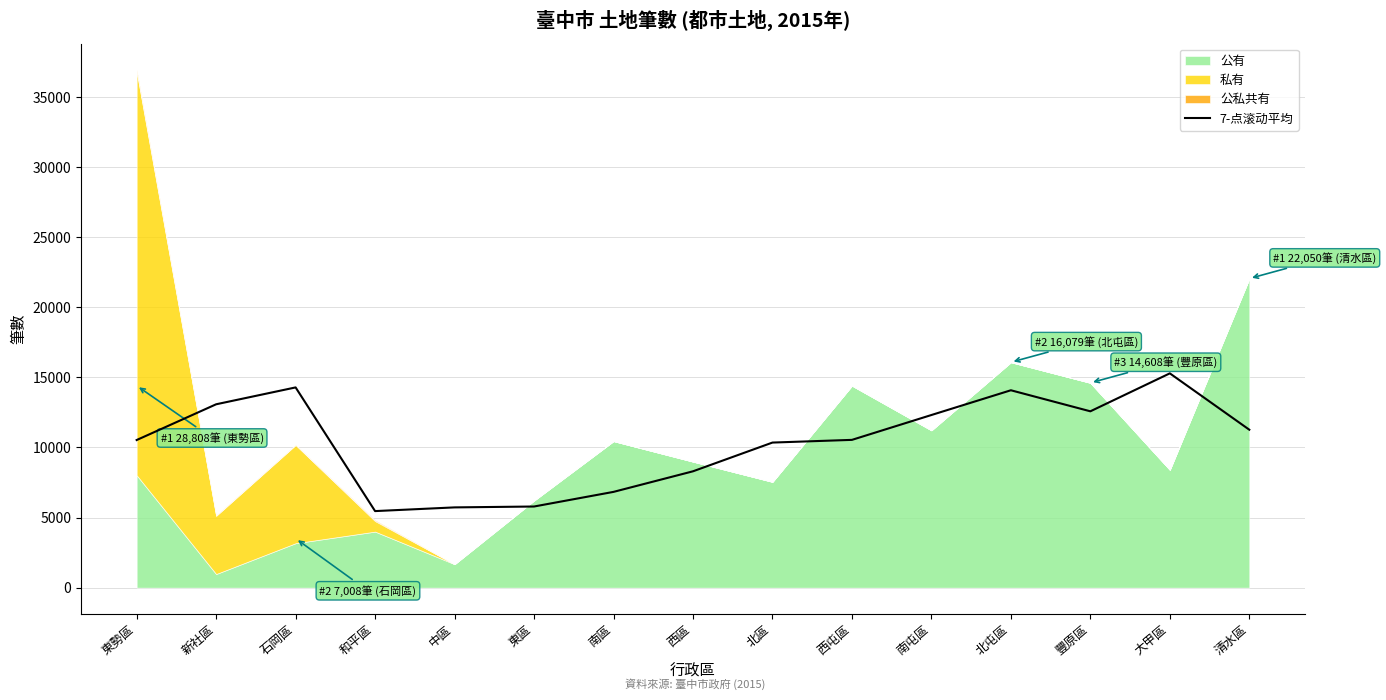

The 7-点滚动平均 series shows 10348.2 at 北區. True or false?

True